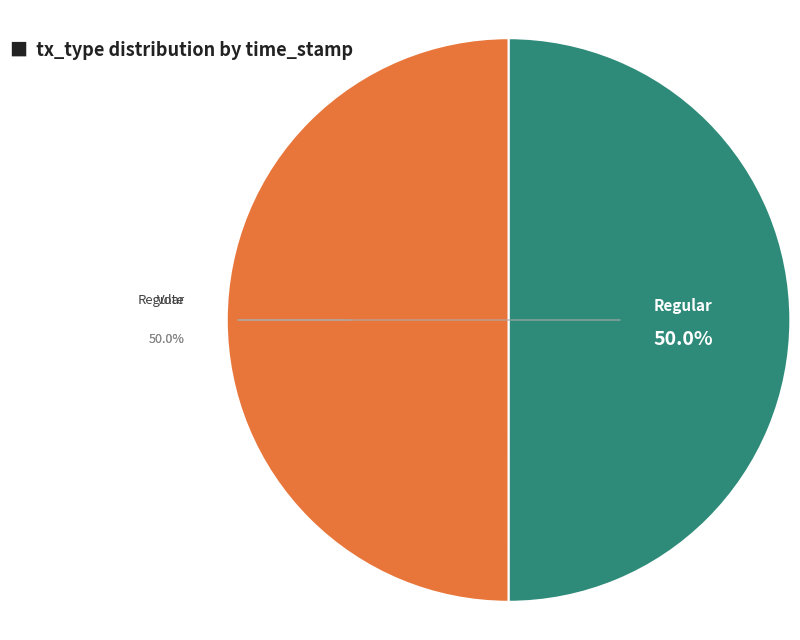

The Vote slice represents 59% of the pie. True or false?

False